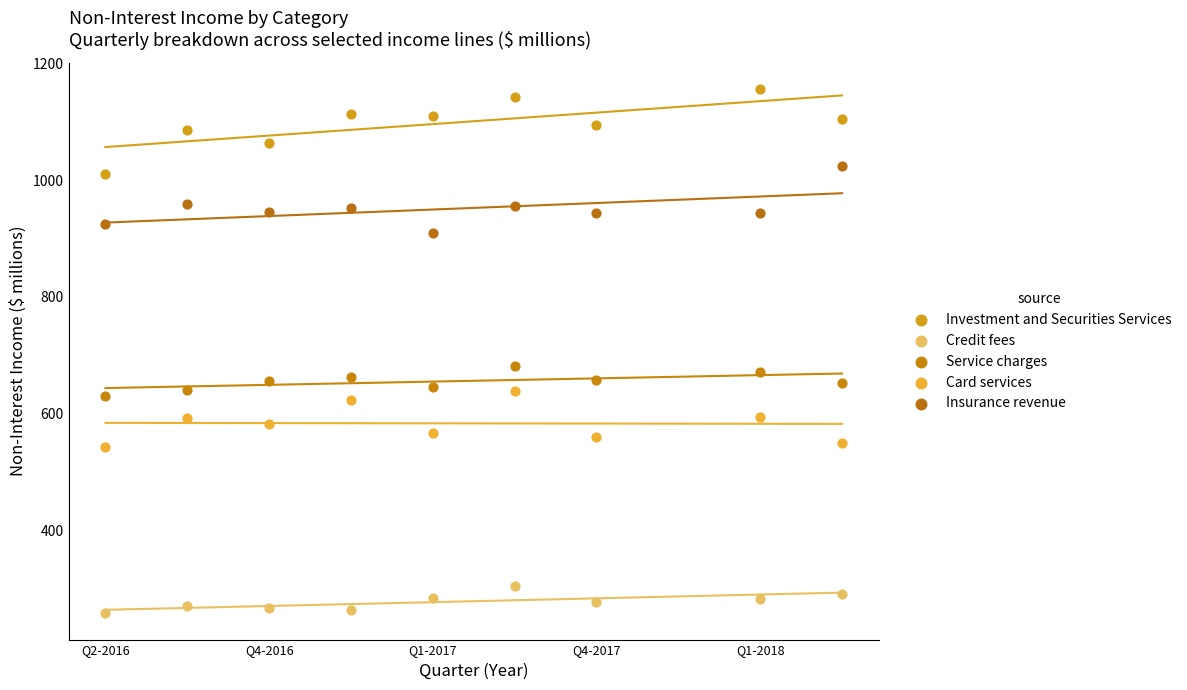

Which series reaches the minimum Y coordinate?

Credit fees